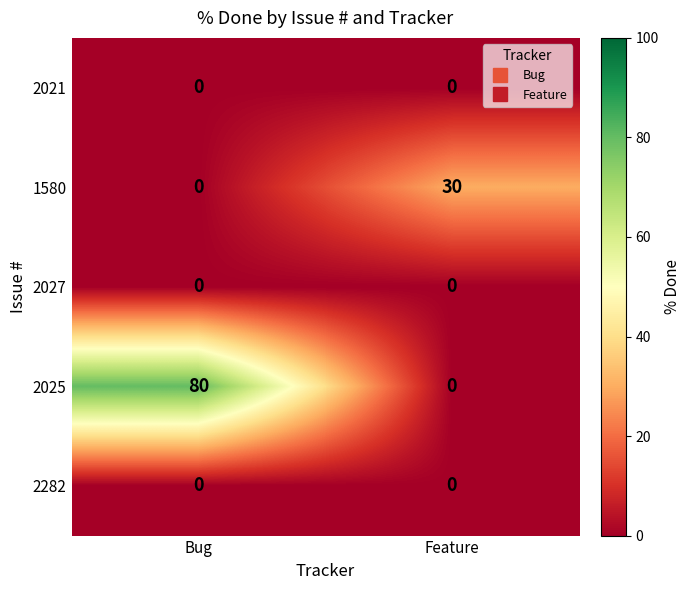

At which category is the sum across all series the highest?

Bug